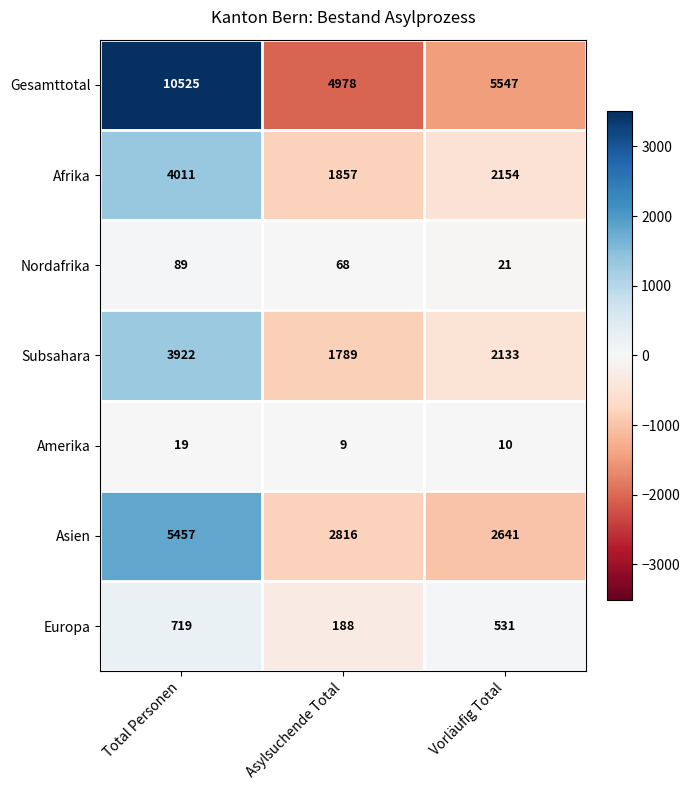

How many data points does each series have?

3